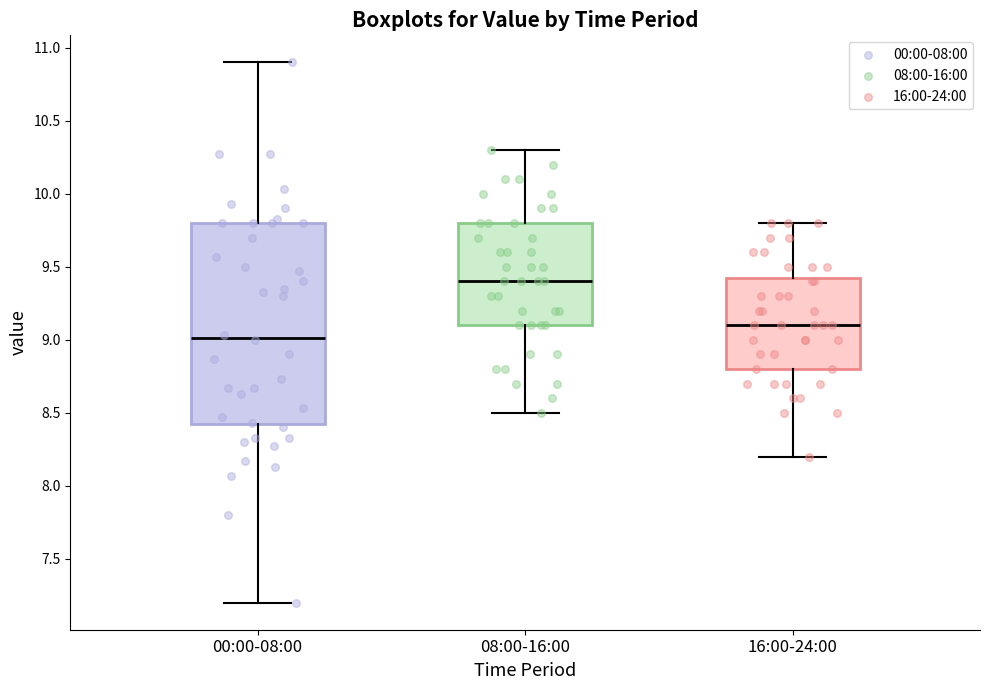

Where does the lower whisker of the box for 00:00-08:00 end on the y-axis? The values are not printed on the chart, so give them approximately, as read against the axis.

7.20